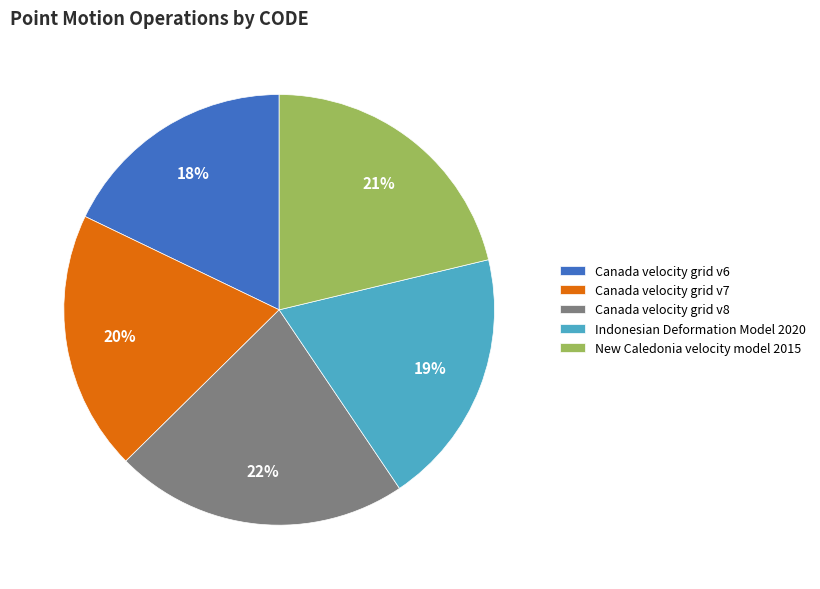

To the nearest percent, what is the difference between the largest and smallest slice percentages?

4%